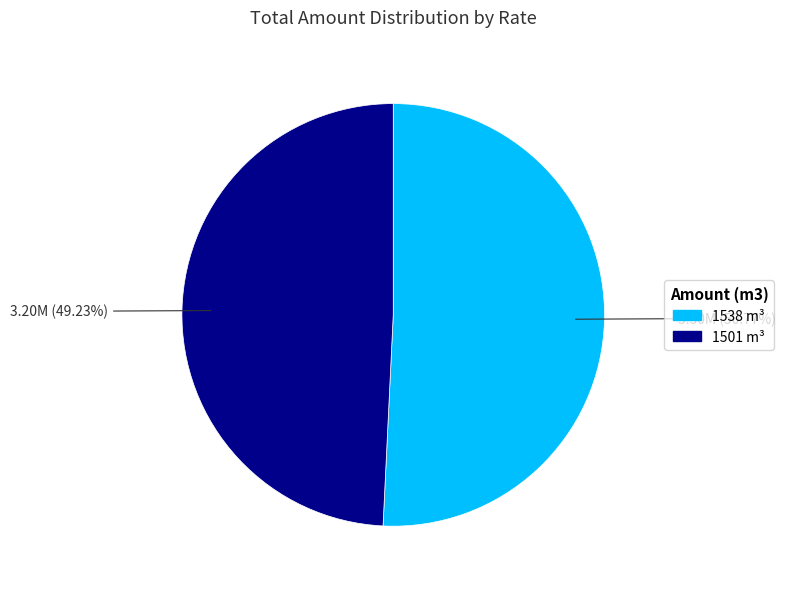

Approximately how many times larger is the value at 1501 m³ compared to 1538 m³?

1.0